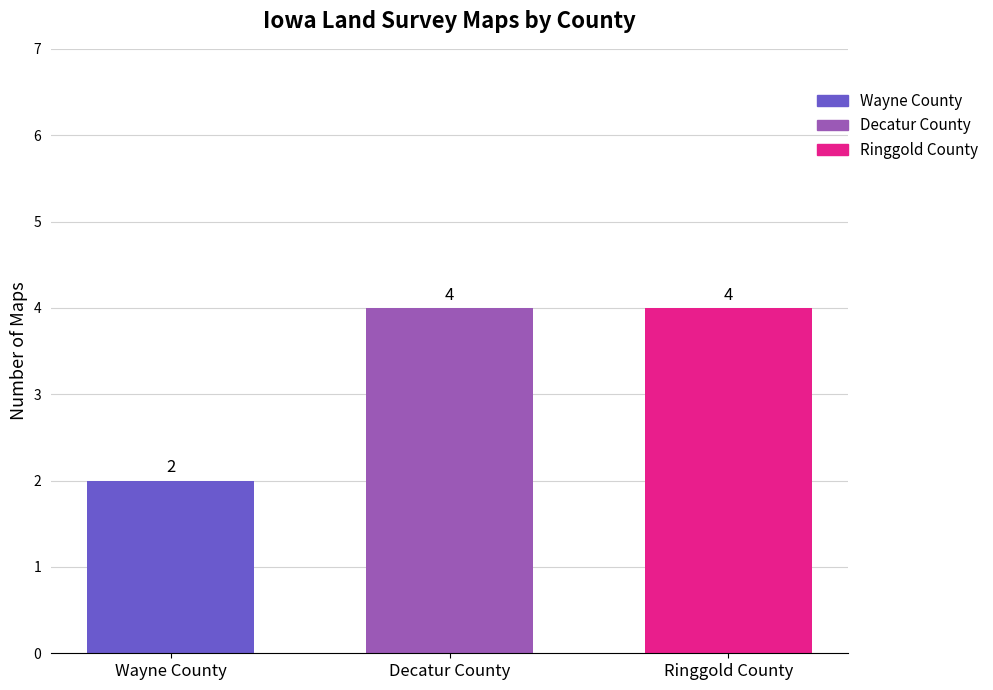

What is the highest value of the Wayne County series?

2